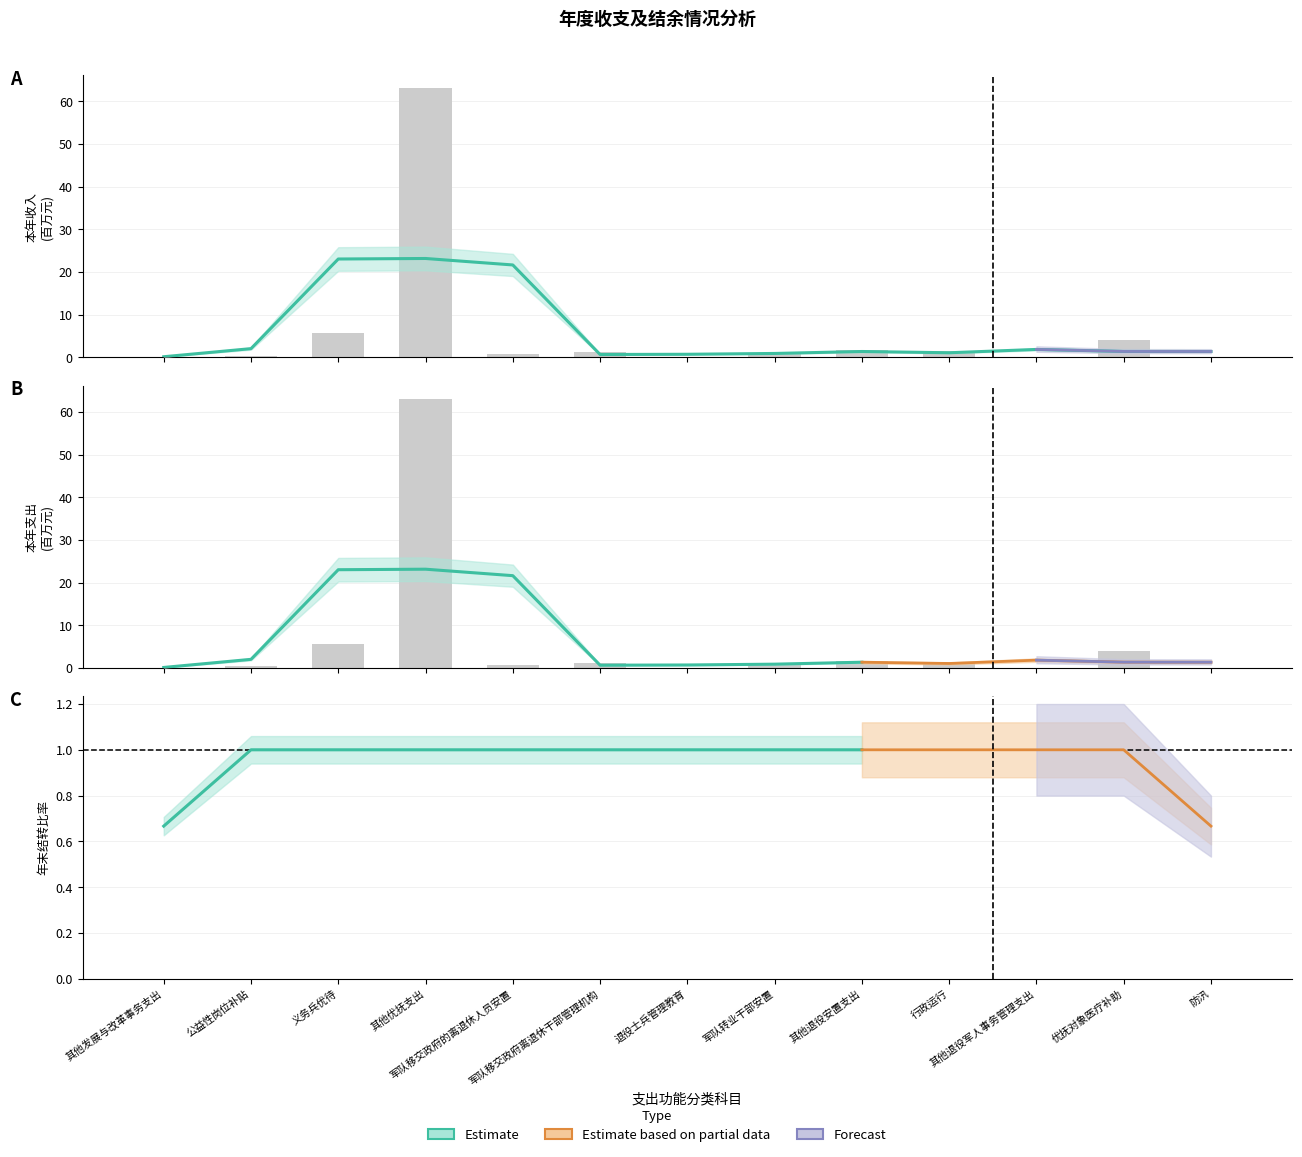

Reading left to right, list all the values displayed in this chart.

本年收入: 0.0	0.4	5.7	63.0	0.8	1.1	0.1	0.9	1.7	1.4	0.0	4.1	0.0
本年支出: 0.0	0.4	5.7	63.0	0.8	1.1	0.1	0.9	1.7	1.4	0.0	4.1	0.0